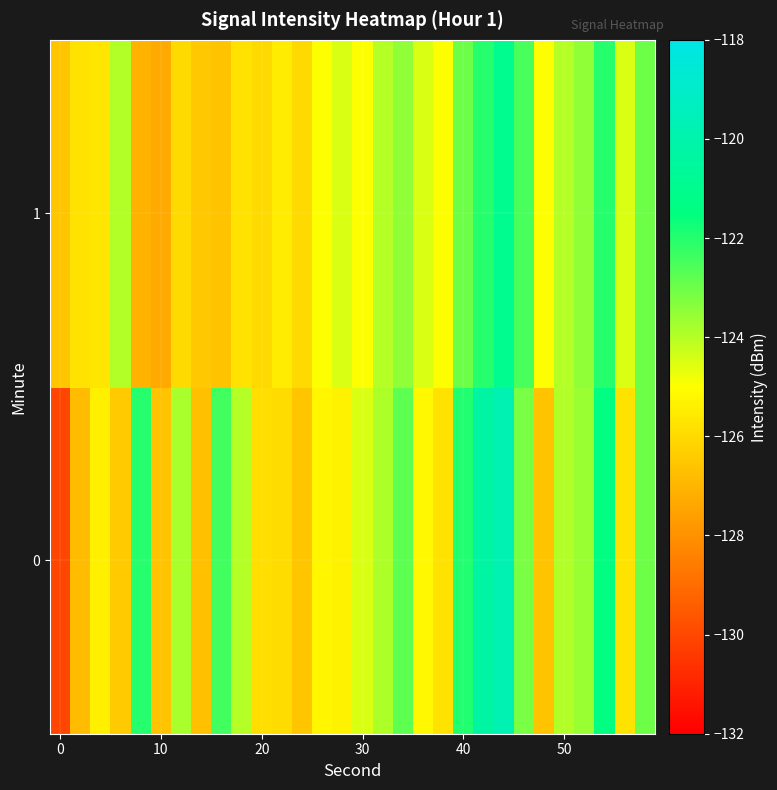

List the series in order of their overall mean, highest first.

0, 1